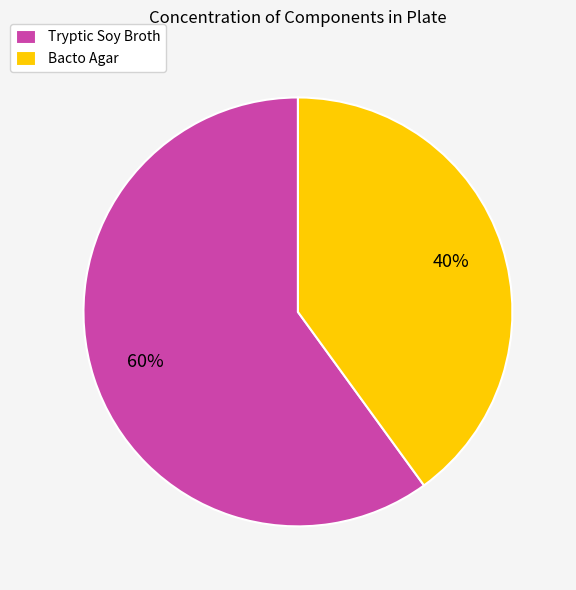

Is it true that Tryptic Soy Broth is 47% of the pie?

False